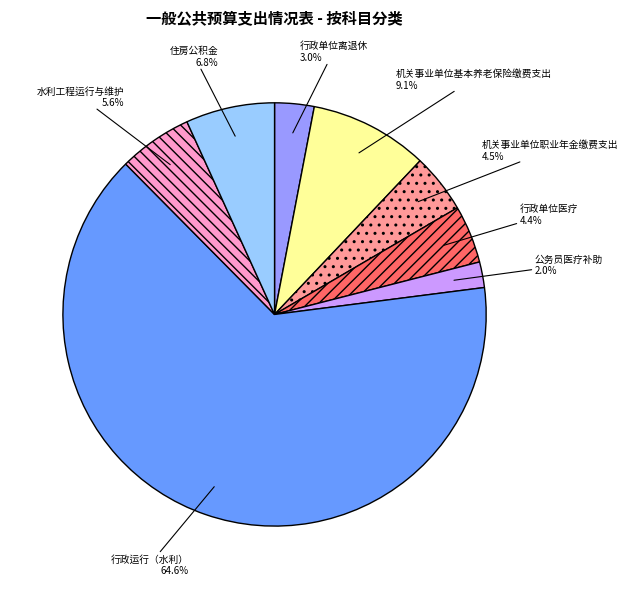

Which category has the biggest portion of the pie?

行政运行（水利）